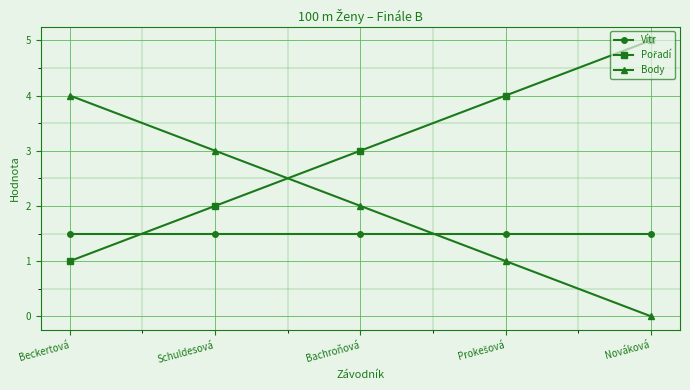

What is the label of the 1st point from the left?

Beckertová